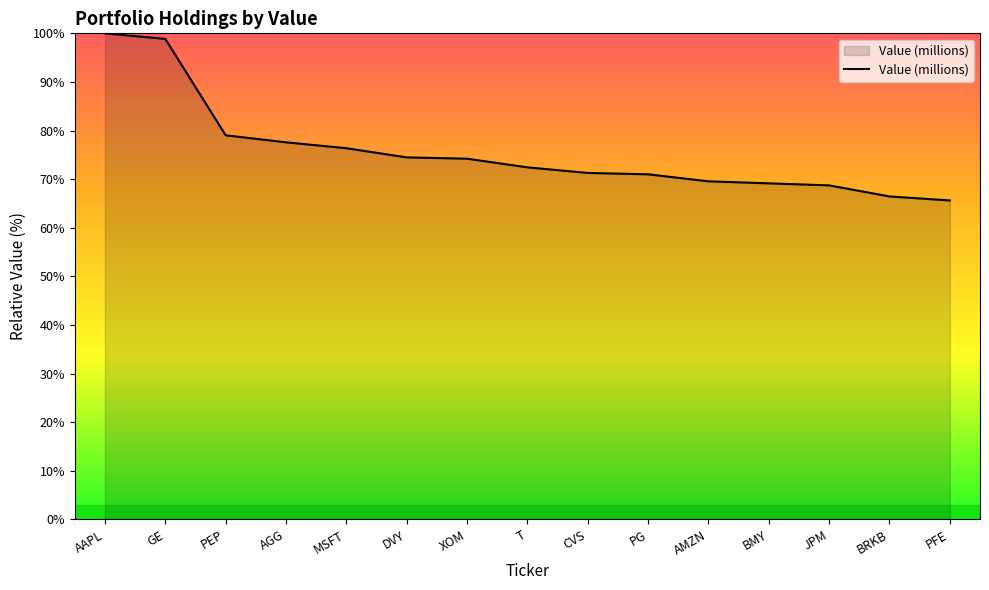

The chart shows a value of 74.5 at DVY. True or false?

True